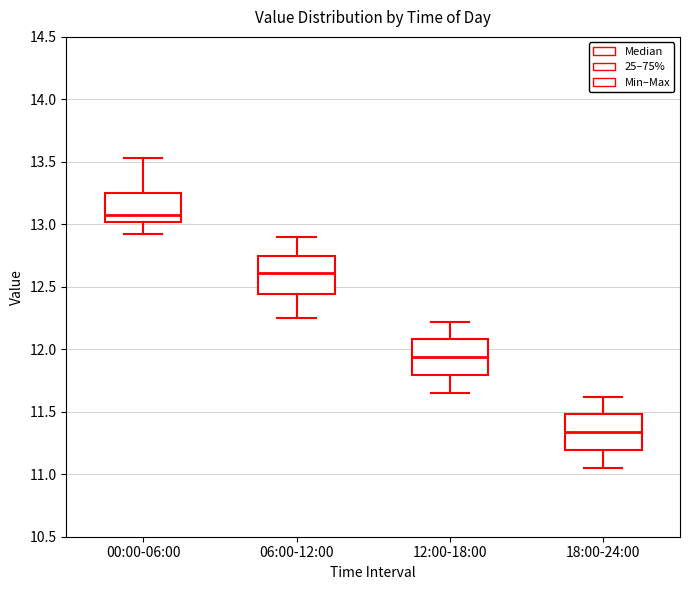

Where does the upper whisker of the box for 18:00-24:00 end on the y-axis? The values are not printed on the chart, so give them approximately, as read against the axis.

11.60